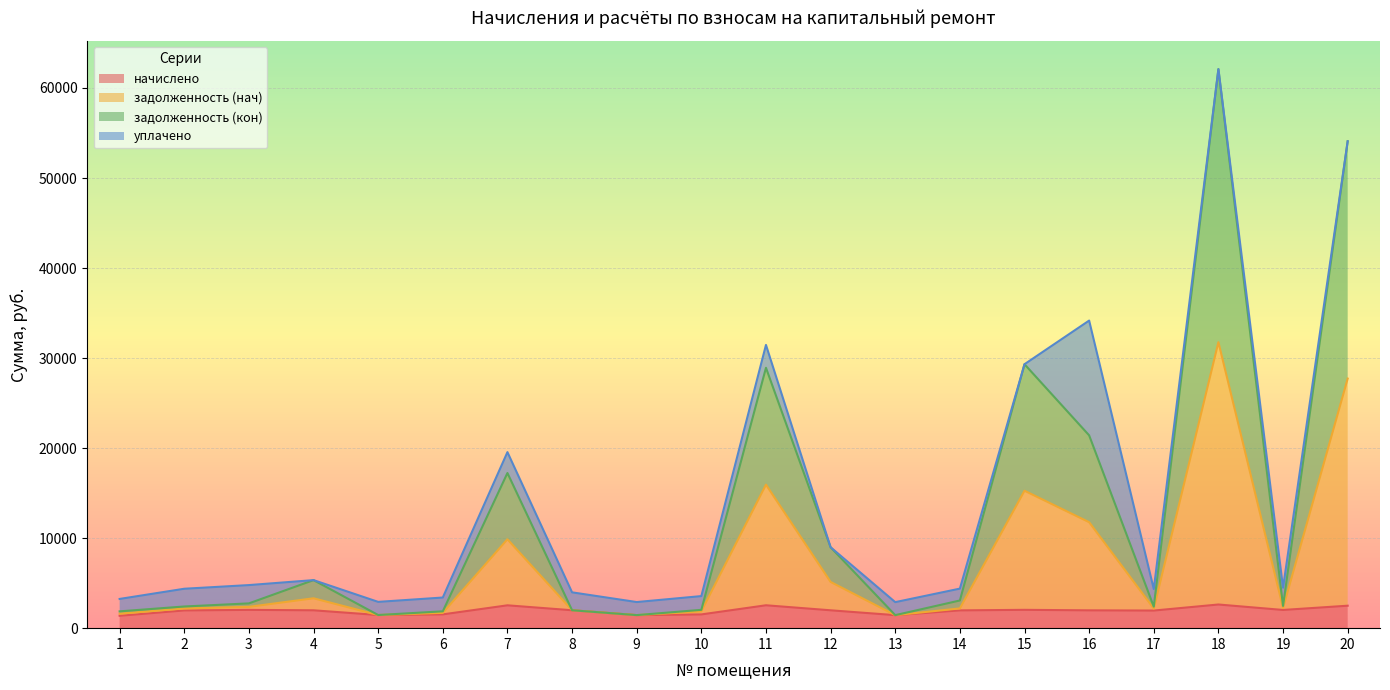

List the labels in order of задолженность (кон) value, largest first.

18, 20, 11, 15, 16, 7, 12, 4, 3, 19, 14, 2, 17, 8, 10, 6, 1, 5, 9, 13